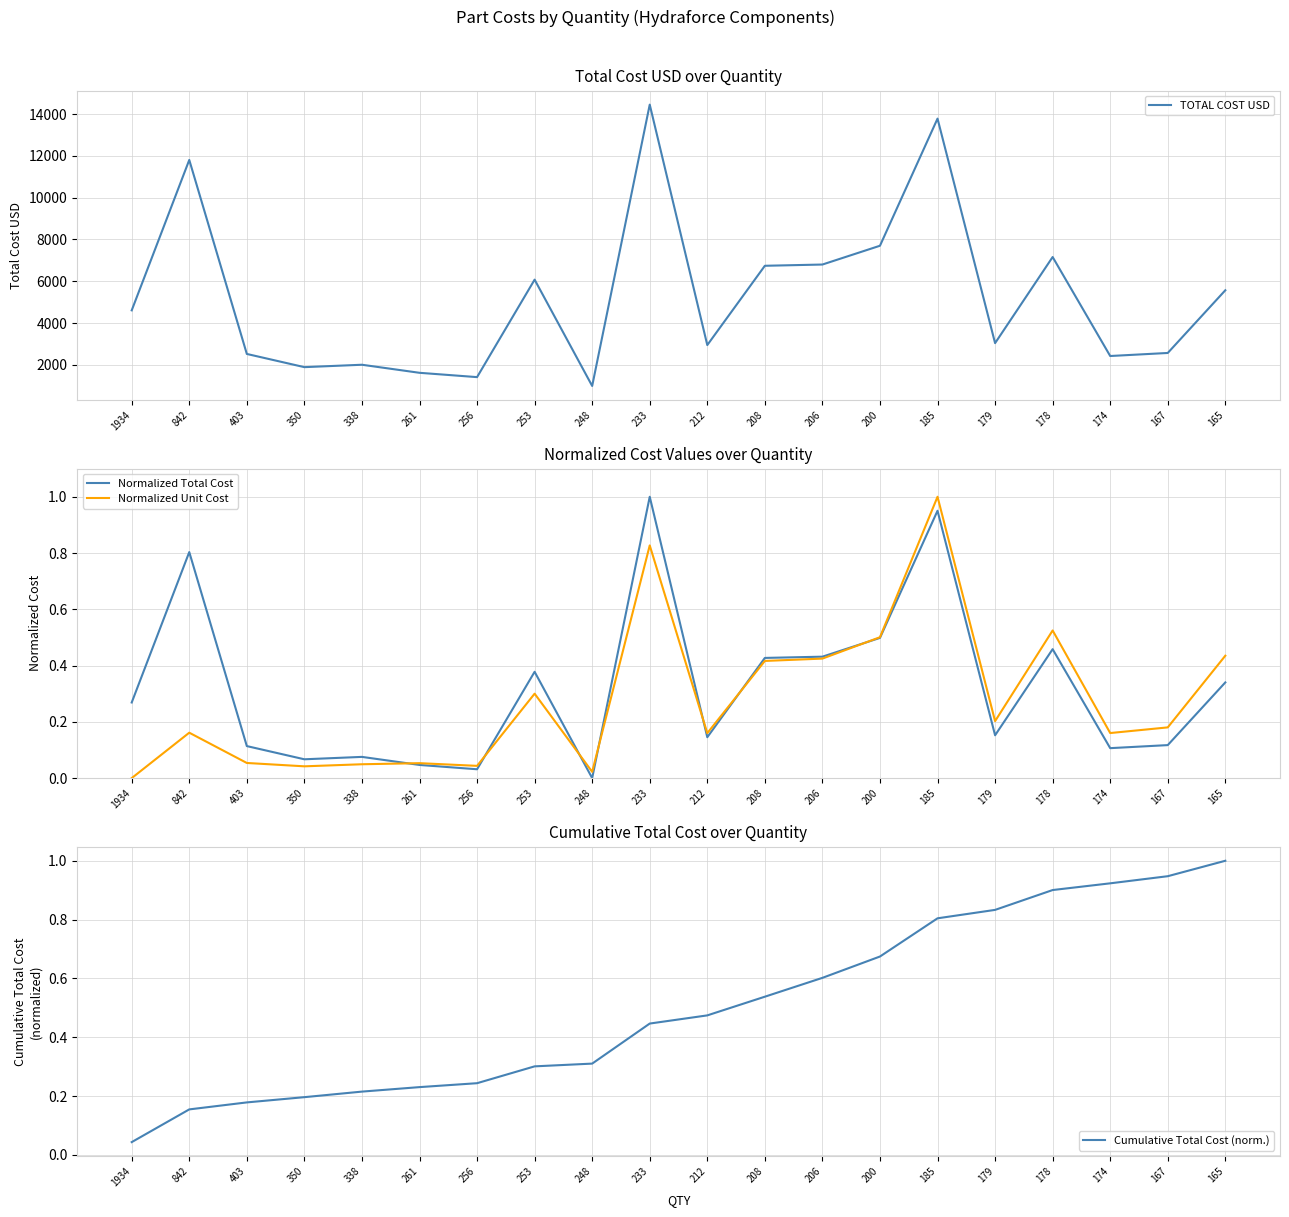

Which series changed the most between 403 and 174?

TOTAL COST USD